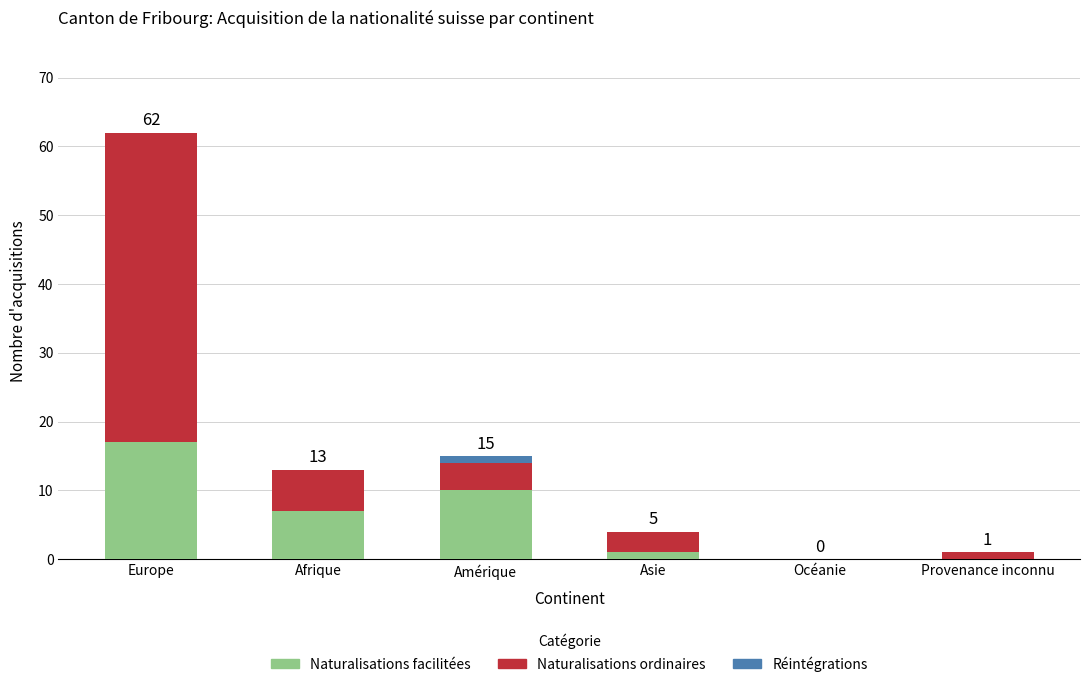

How many distinct data groups are displayed?

3